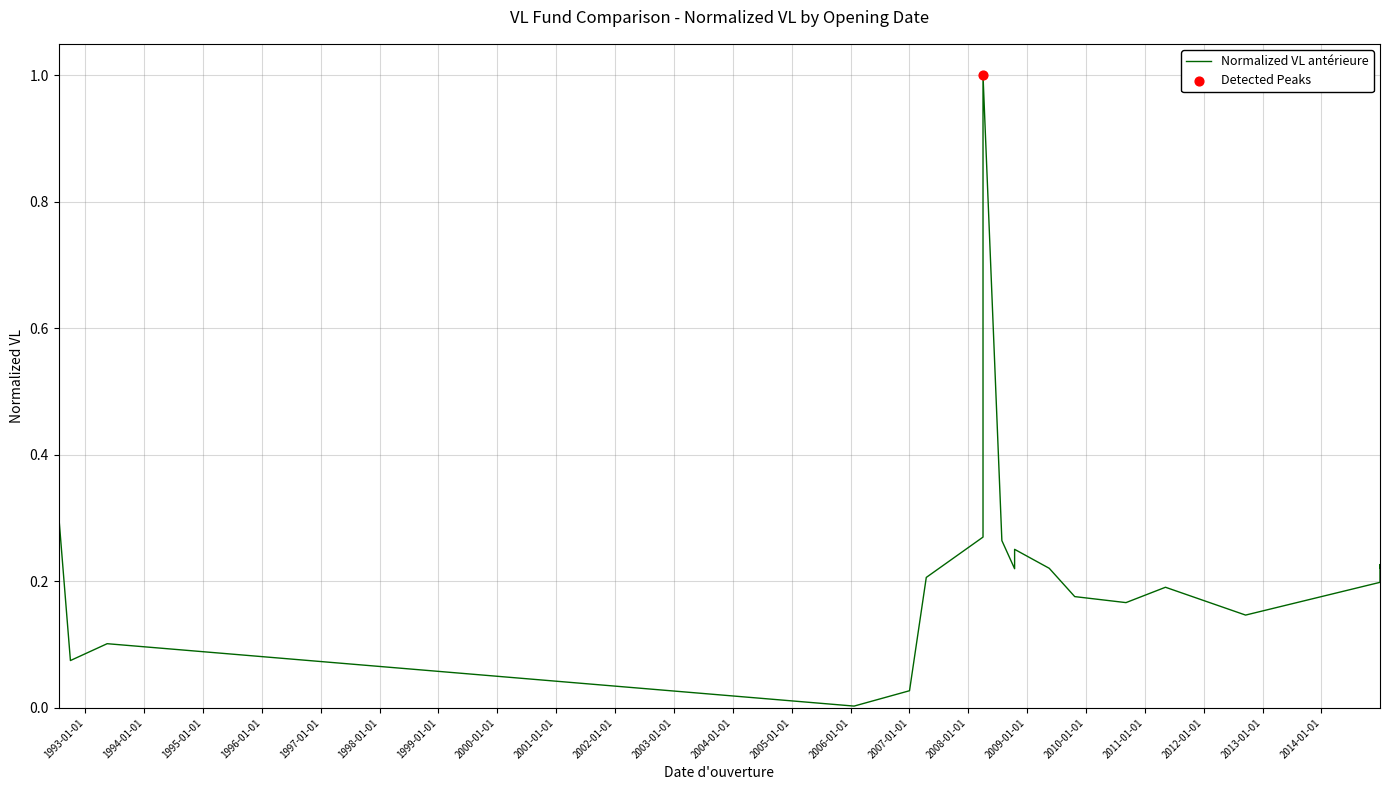

Between 2006-01-01 and 1997-01-01, which is larger?

1997-01-01